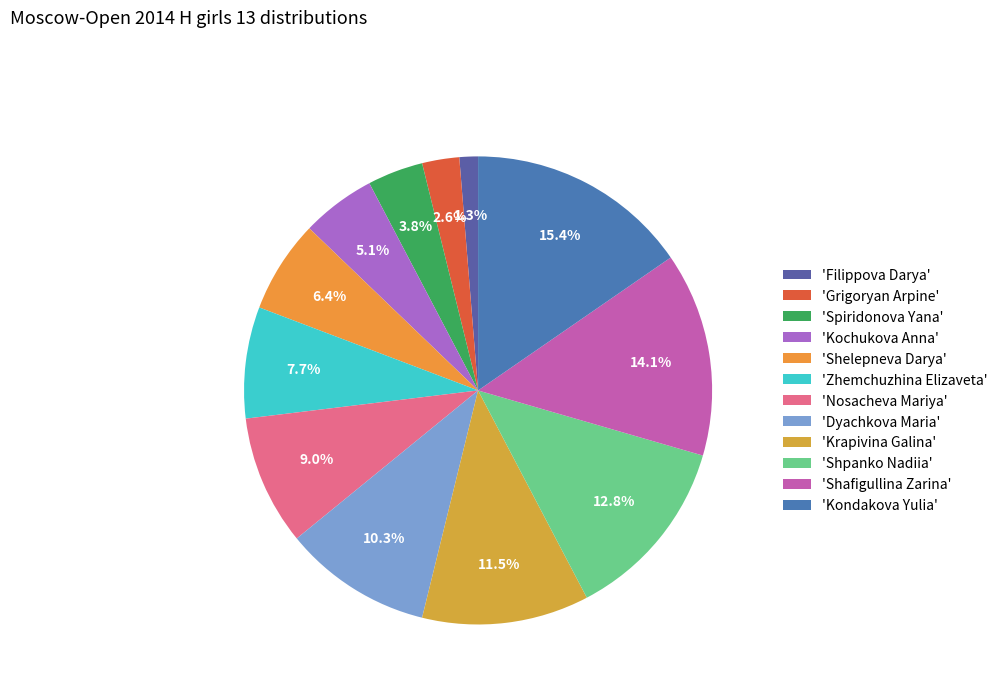

How many segments does this pie chart have?

12